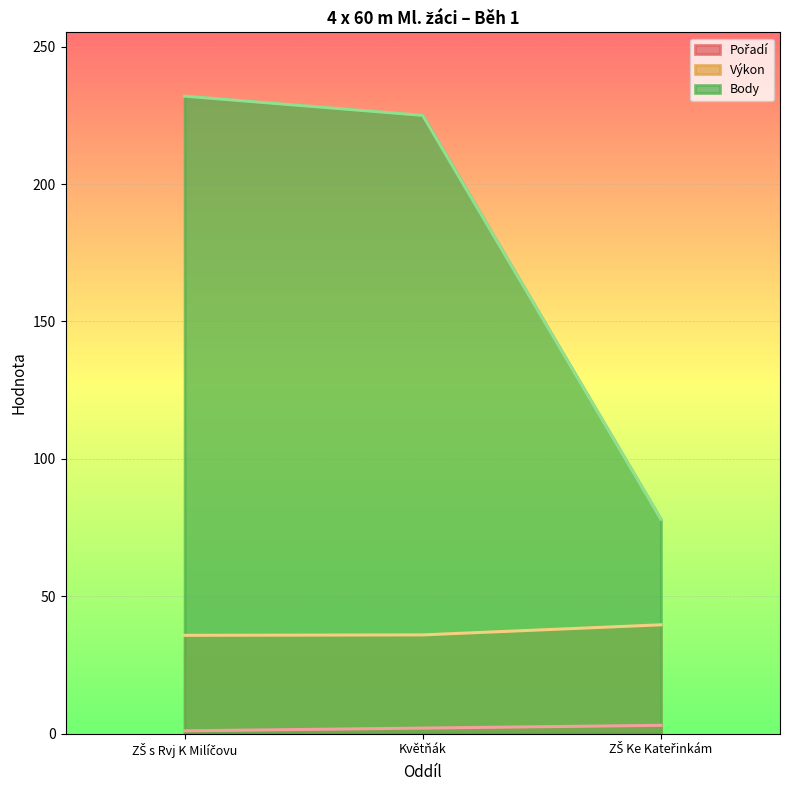

At which category does the chart reach its peak across all series?

ZŠ s Rvj K Milíčovu